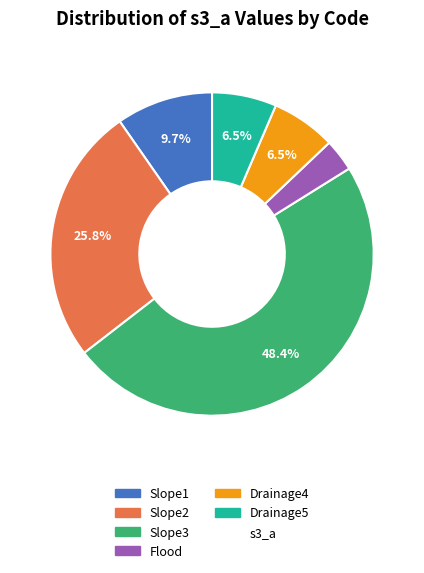

Does any single category account for the majority?

No